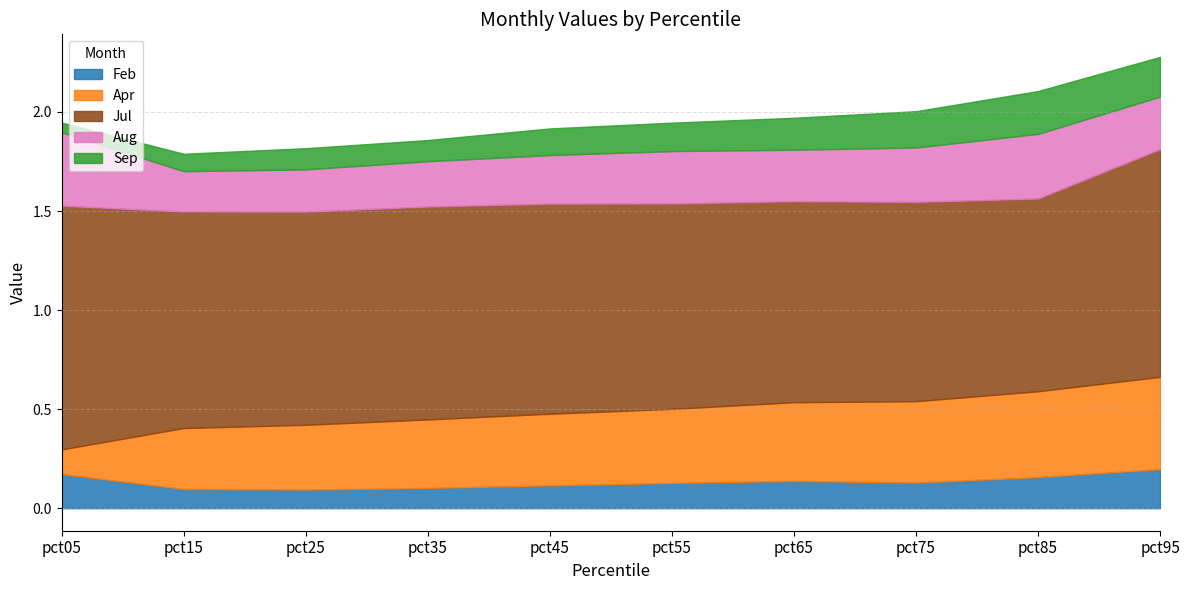

At which category does Feb reach its first local valley?

pct25